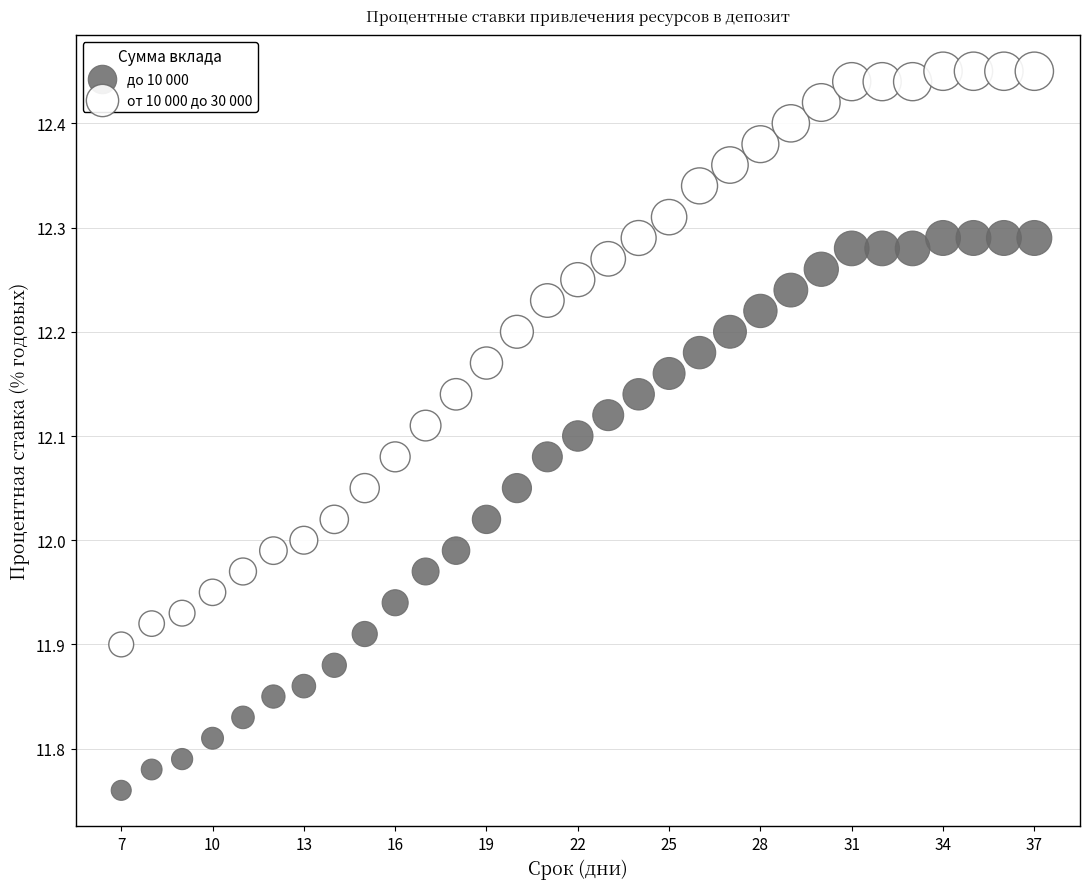

Across all data points, what is the range of X values (max minus min)?

30.0